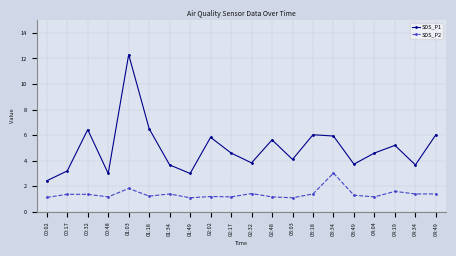

What is the label of the 3rd point from the right?

04:19